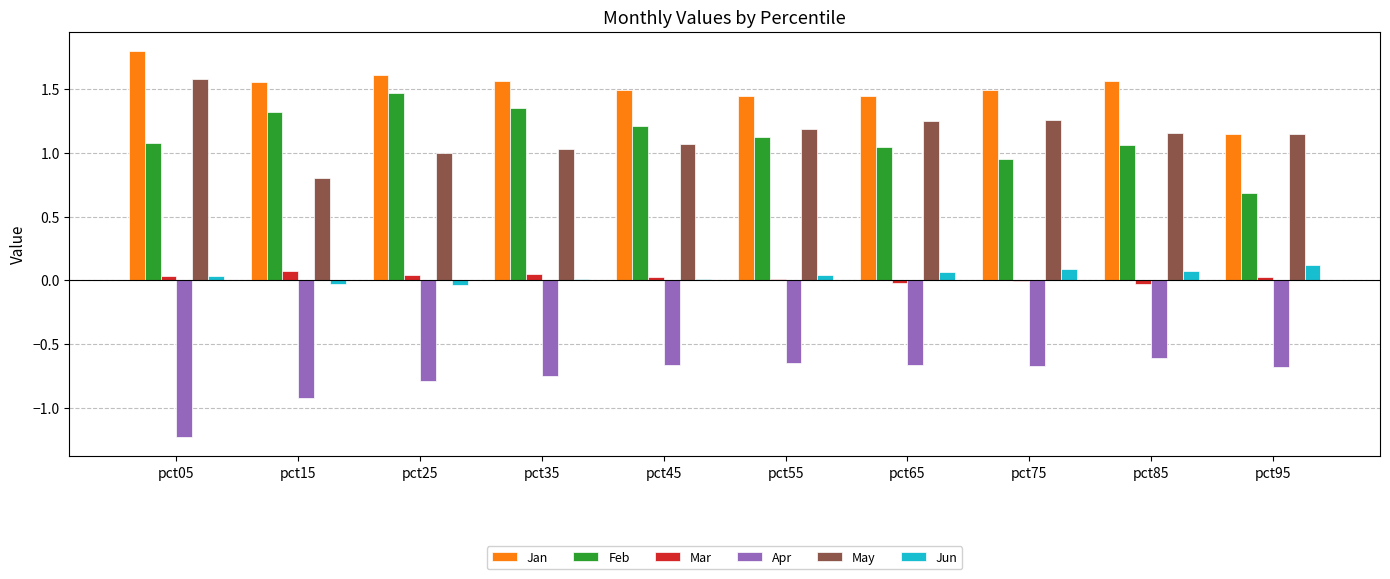

What is the sum of all Mar values?

0.2